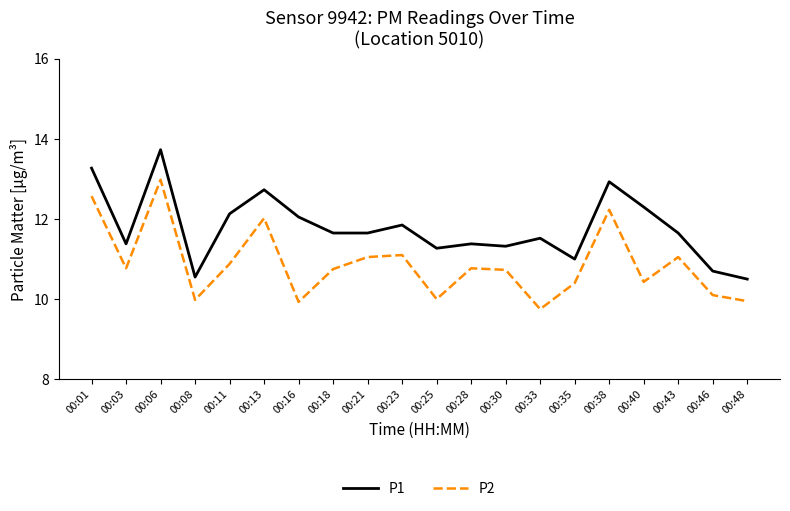

What is the spread (max minus min) of values at 00:21?

0.6